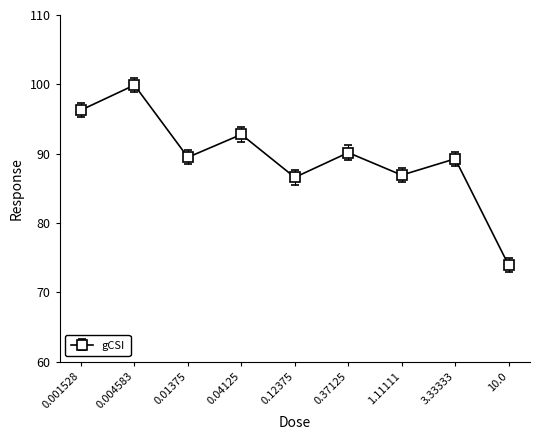

Approximately how many times larger is the value at 10.0 compared to 0.01375?

0.8